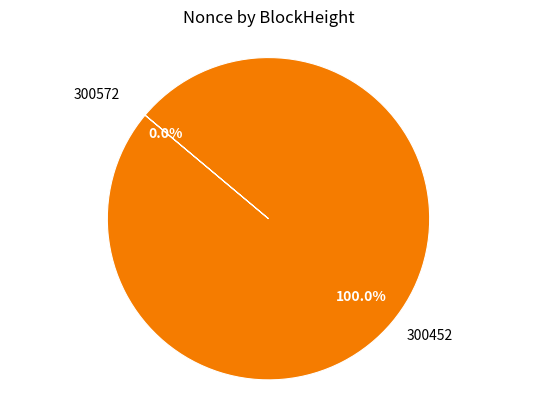

Combined, do 300572 and 300452 account for over 50%?

Yes